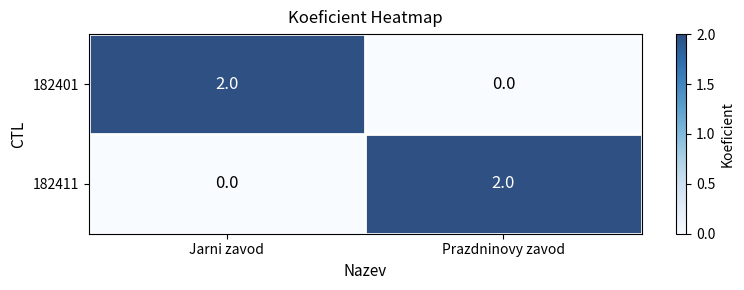

Reading left to right, extract all data points from this chart.

182401: Jarni zavod=2	Prazdninovy zavod=0
182411: Jarni zavod=0	Prazdninovy zavod=2